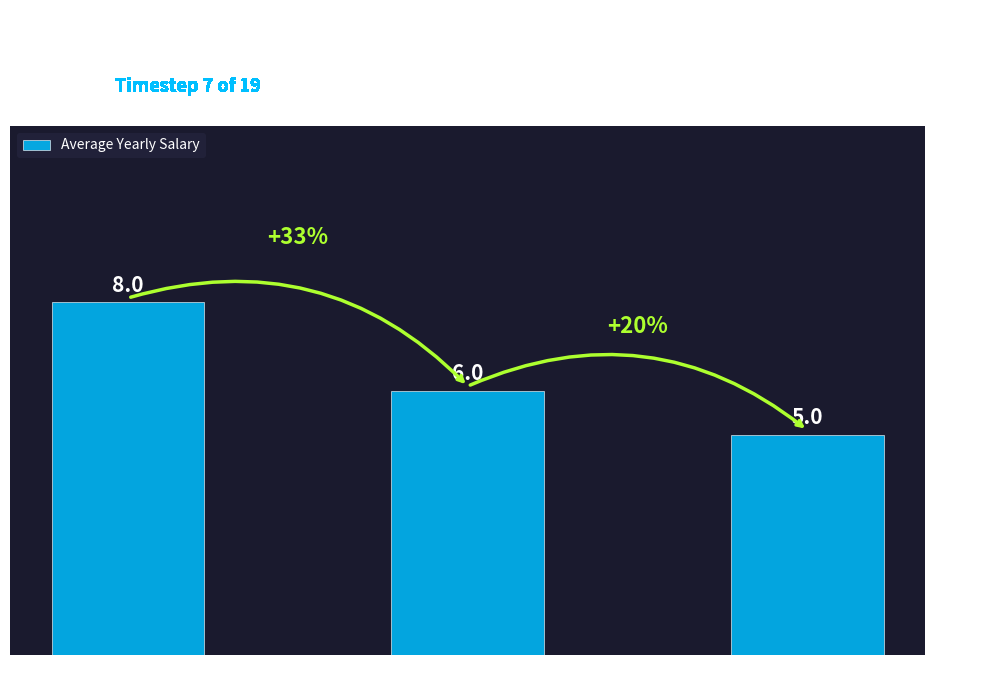

What position from the right is tpr?

1